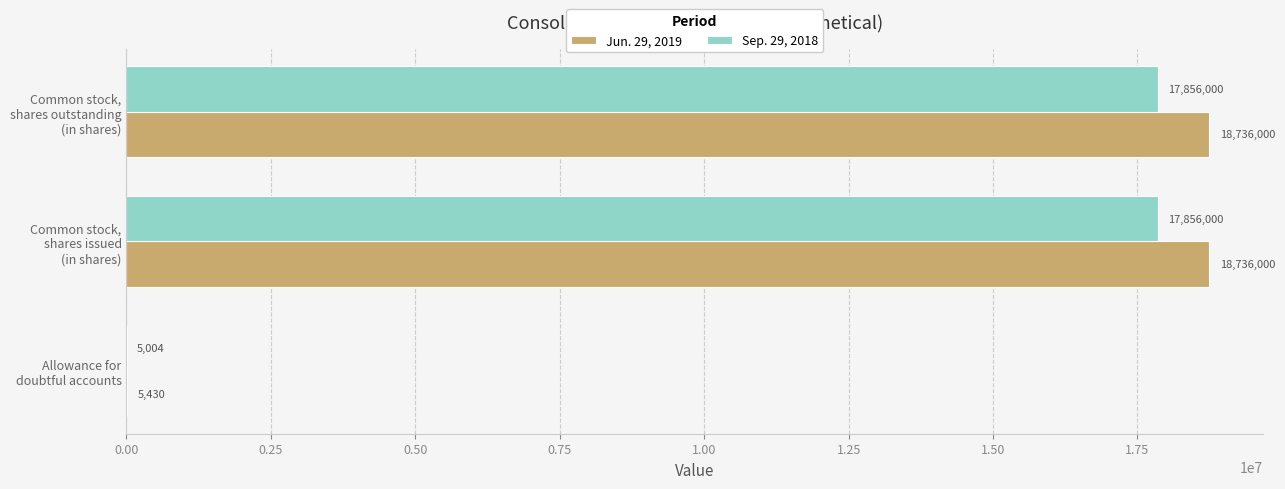

Count the number of data series in this chart.

2